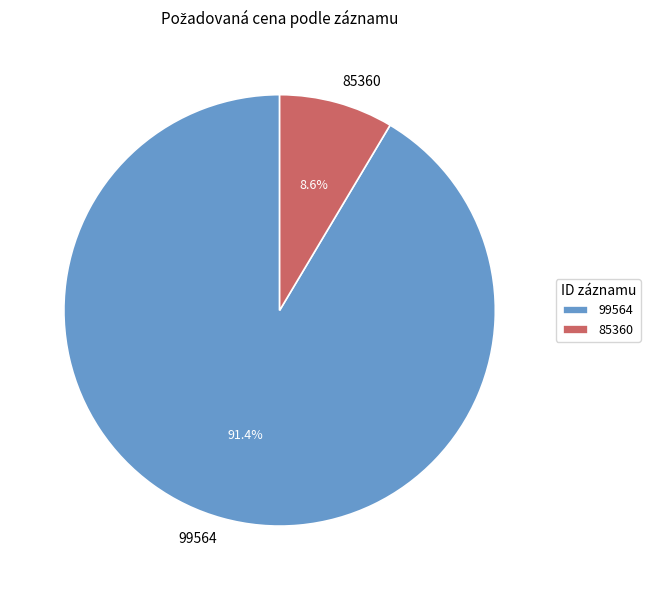

Combined, do 99564 and 85360 account for over 50%?

Yes